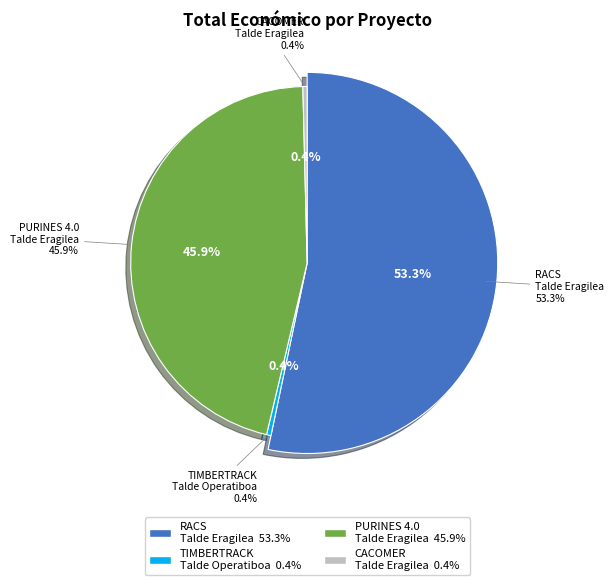

How many segments does this pie chart have?

4